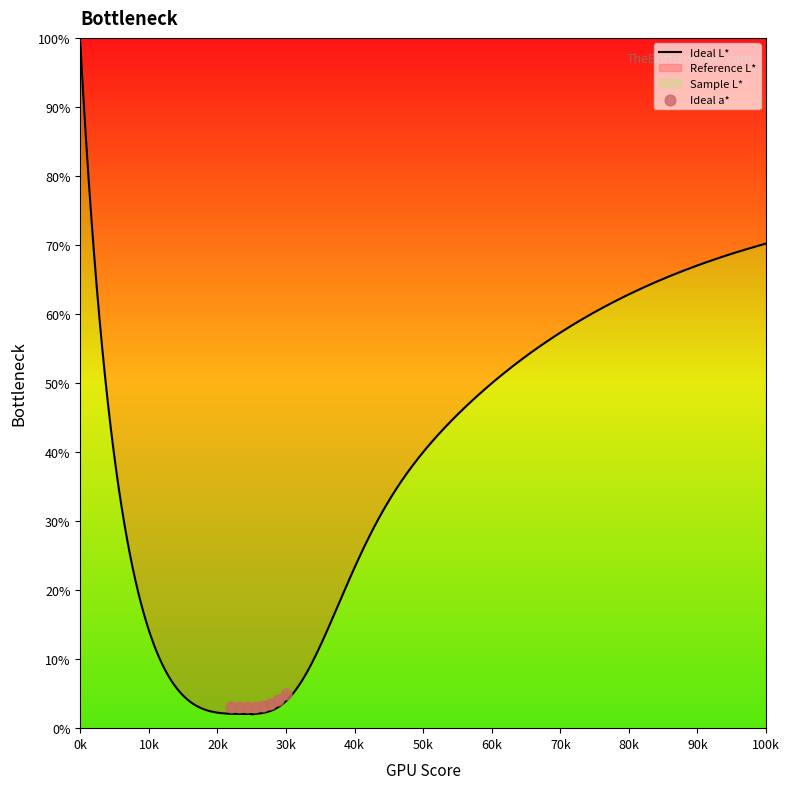

At how many categories does at least one series exceed 52?

10